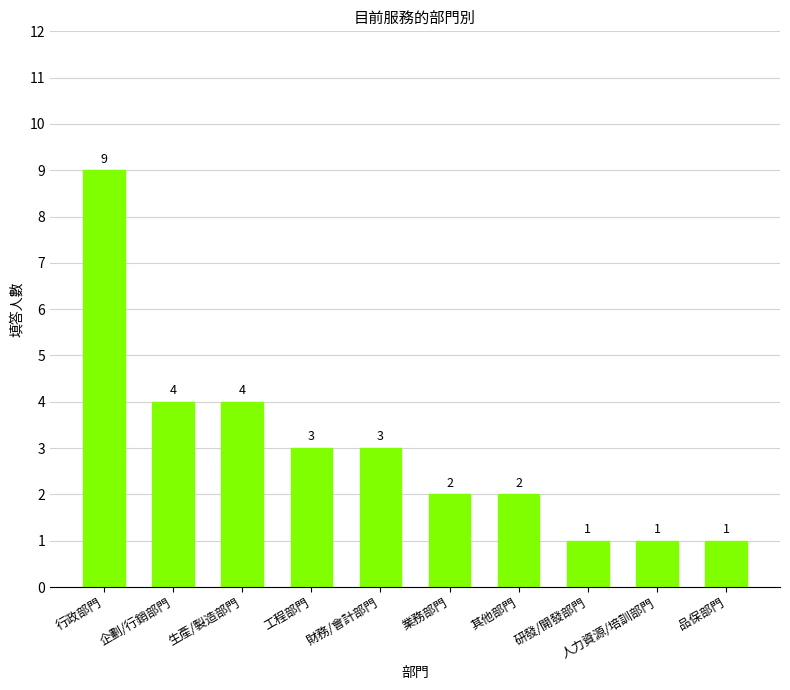

What is the change in value from 其他部門 to 研發/開發部門?

-1